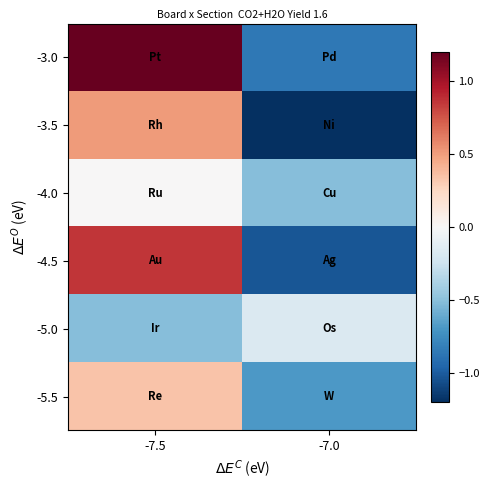

Reading left to right, what are all the values shown in this chart?

-3.0: -7.5=1.2	-7.0=-0.9
-3.5: -7.5=0.5	-7.0=-1.2
-4.0: -7.5=0.0	-7.0=-0.5
-4.5: -7.5=0.9	-7.0=-1.0
-5.0: -7.5=-0.5	-7.0=-0.2
-5.5: -7.5=0.3	-7.0=-0.7